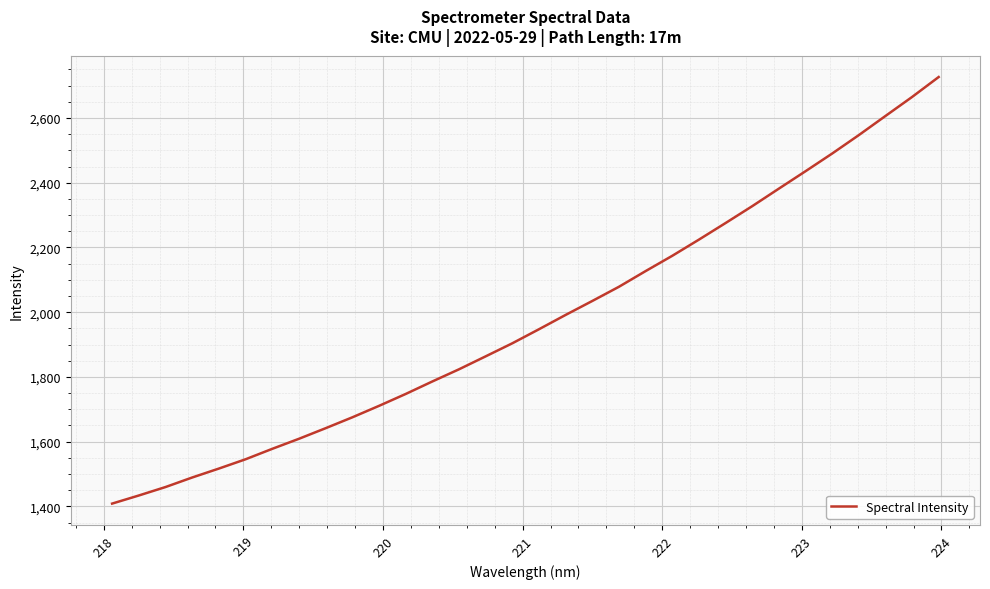

What is the difference between the second highest and second lowest values?

1231.4